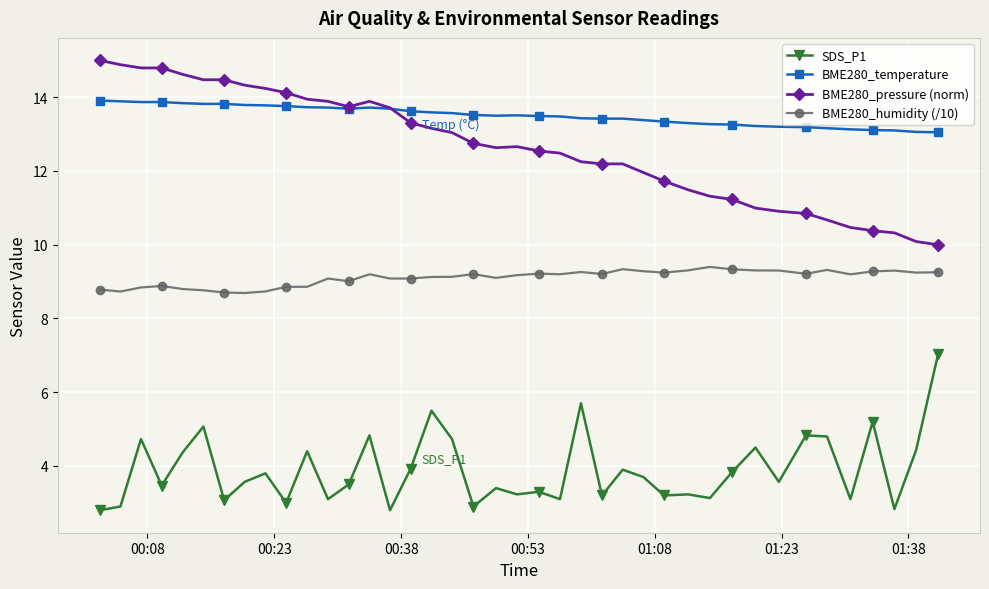

What is the average value of the BME280_pressure (norm) series?

12.7